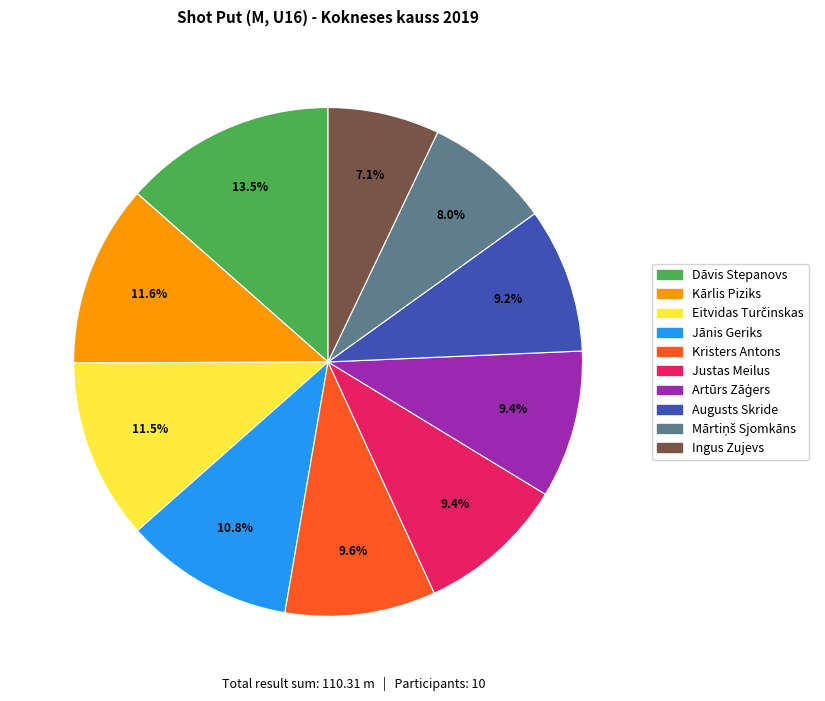

Which slice is the smallest?

Ingus Zujevs